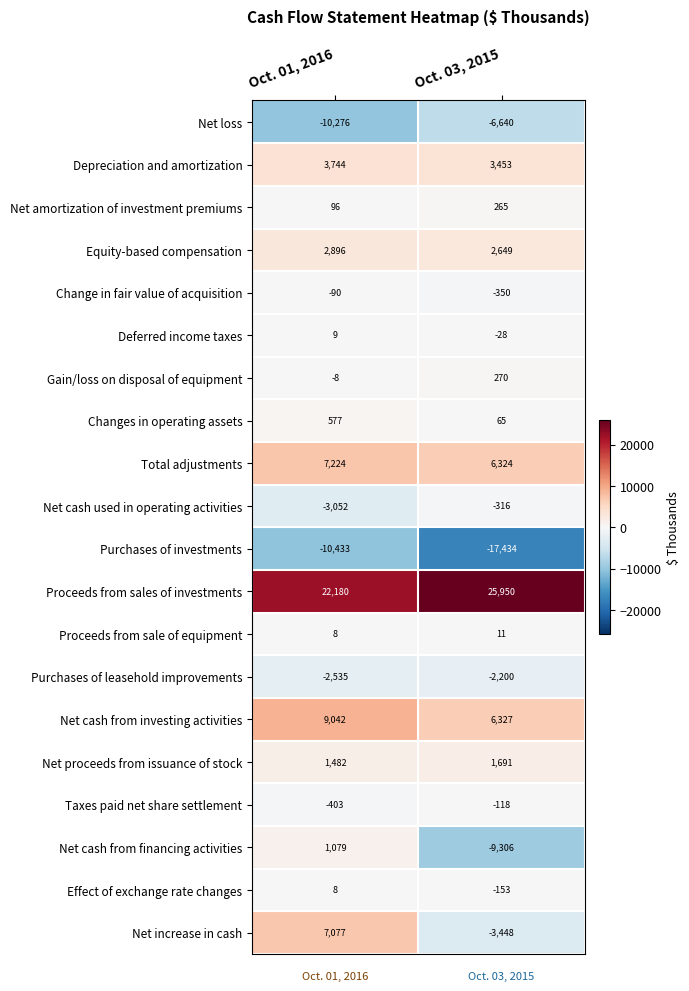

Which series has the largest total across all categories?

Proceeds from sales of investments